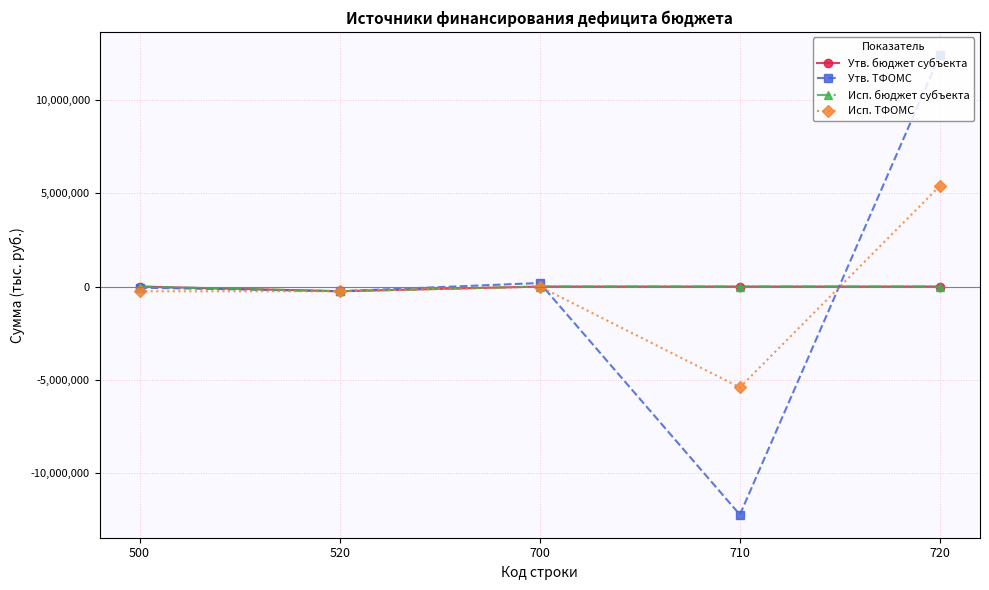

At which label does Исп. ТФОМС first exceed -250000?

700